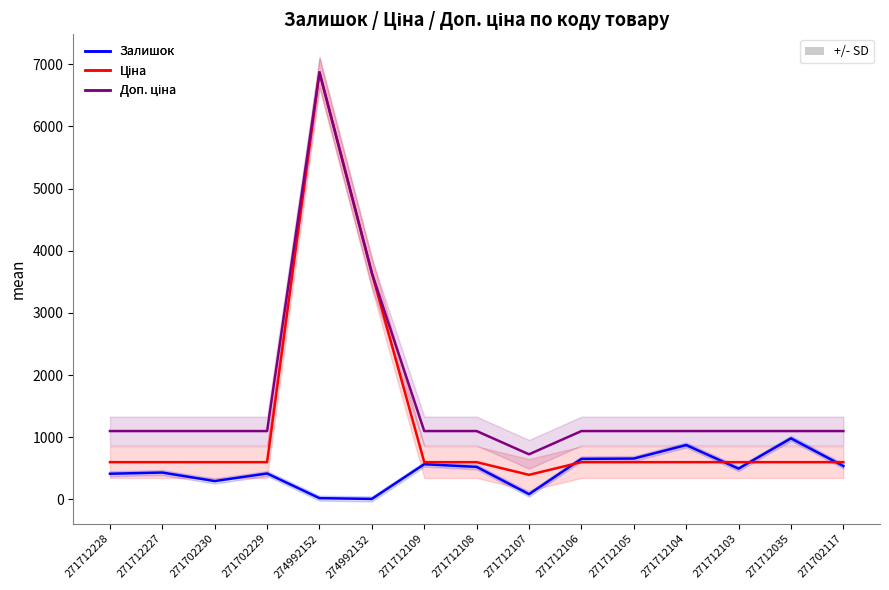

What is the label of the 5th point from the left?

274992152